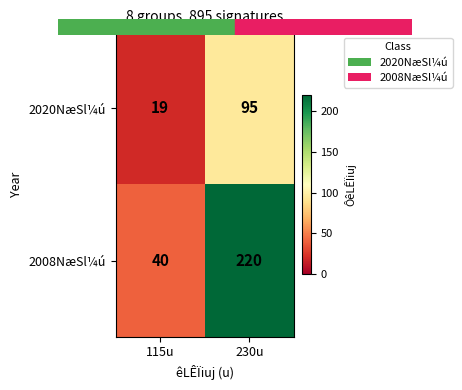

Count the number of data series in this chart.

2